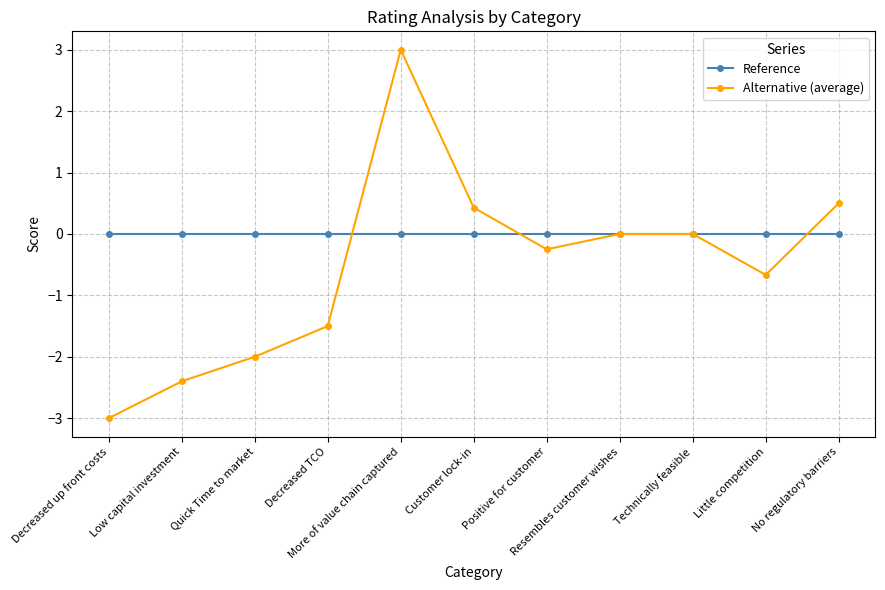

At which category does Alternative (average) reach its first local valley?

Positive for customer